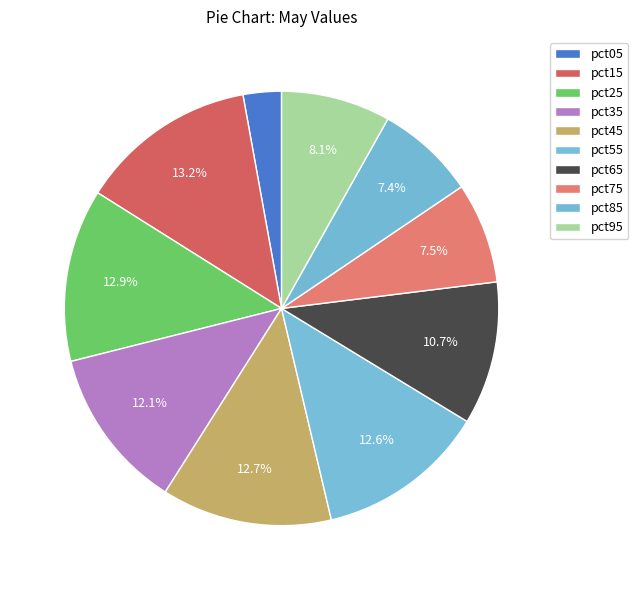

Does any single category account for the majority?

No